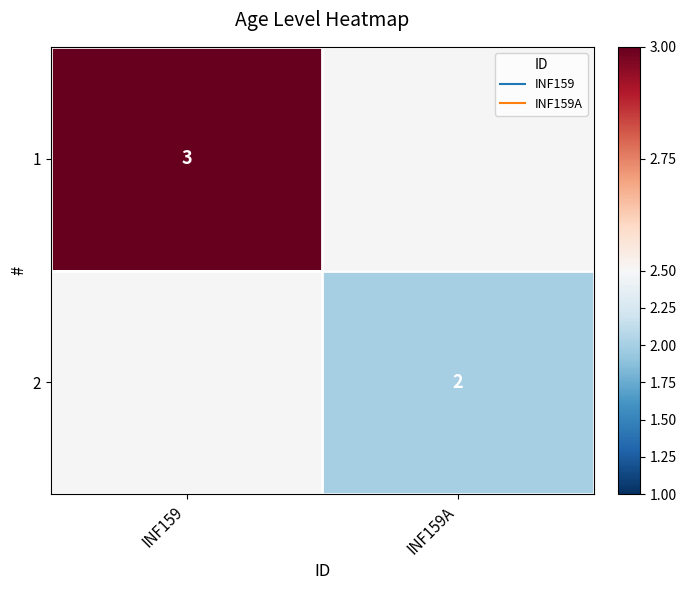

What is the approximate value of 2 at INF159A?

2.0